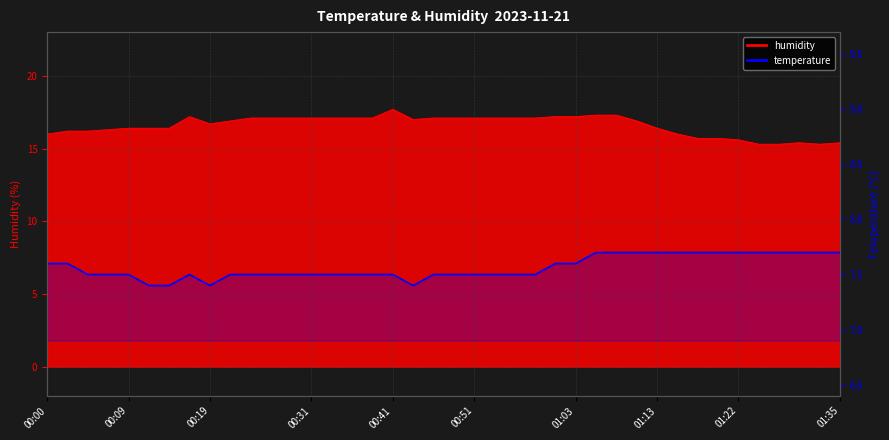

How many data points does each series have?

40